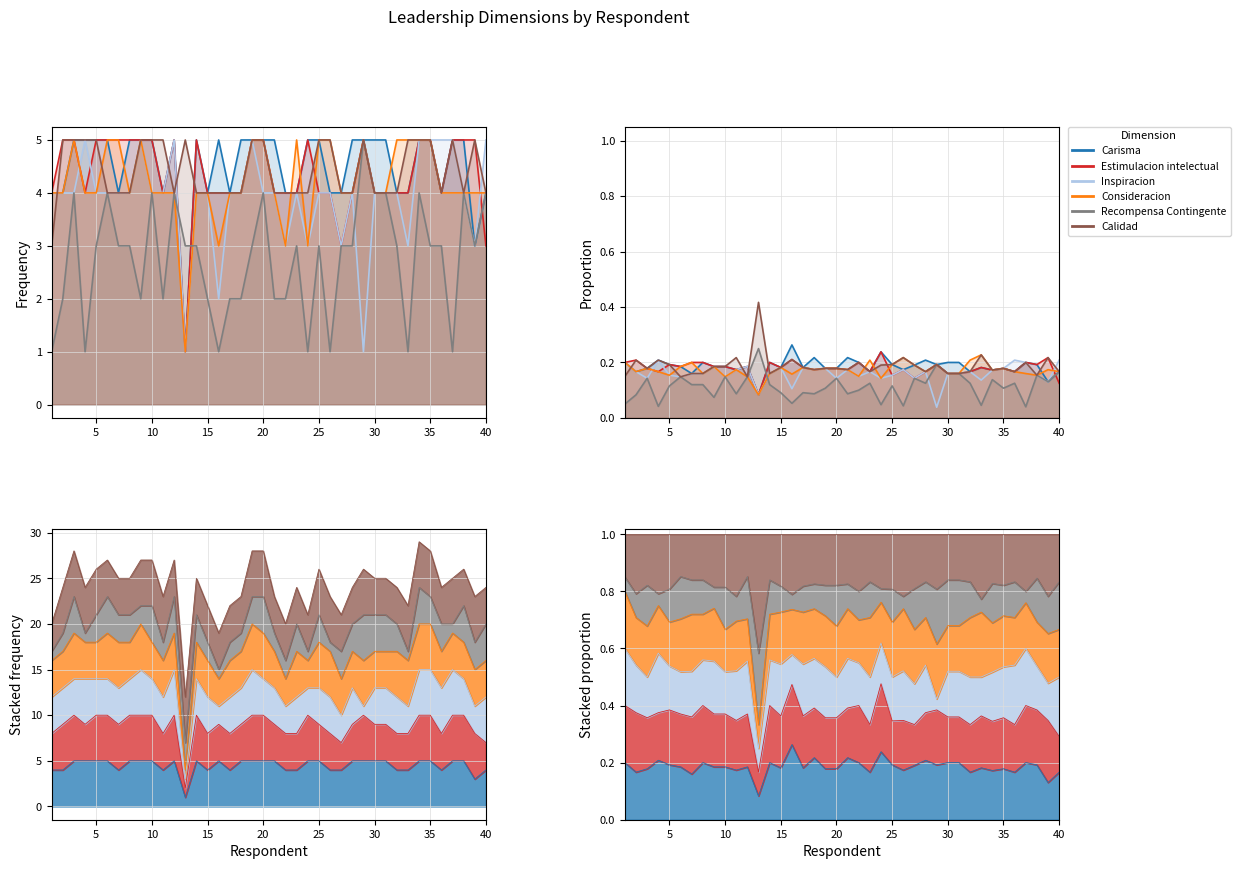

Which series has the largest total across all categories?

Calidad